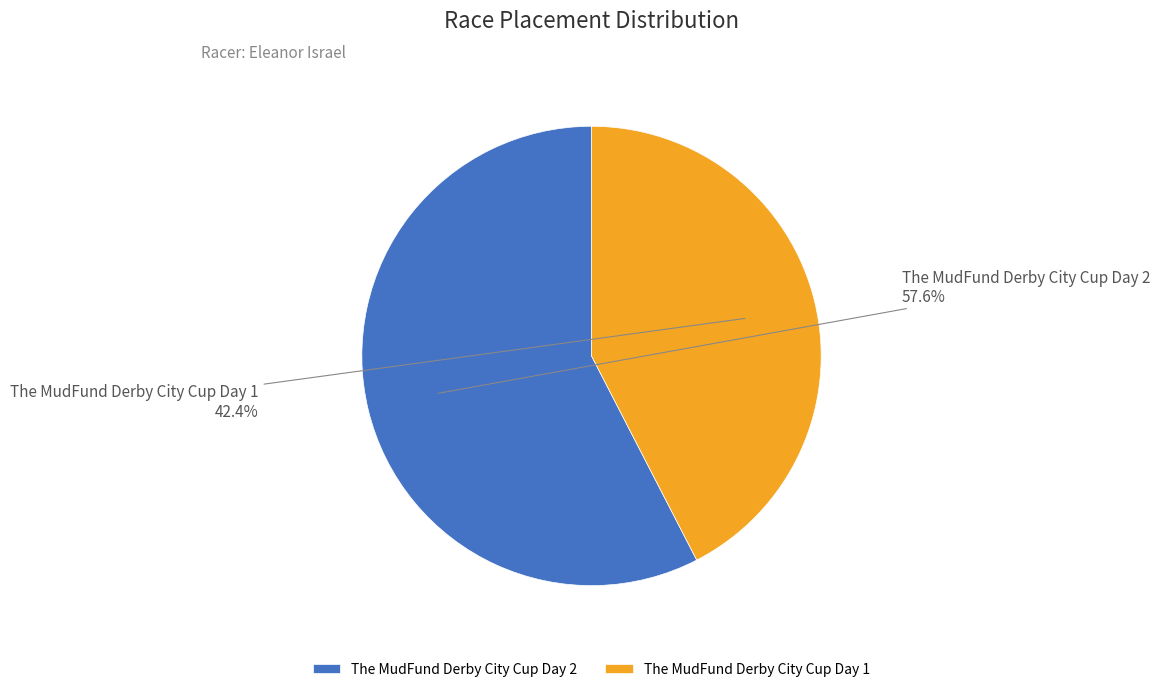

Which slice is the smallest?

The MudFund Derby City Cup Day 1